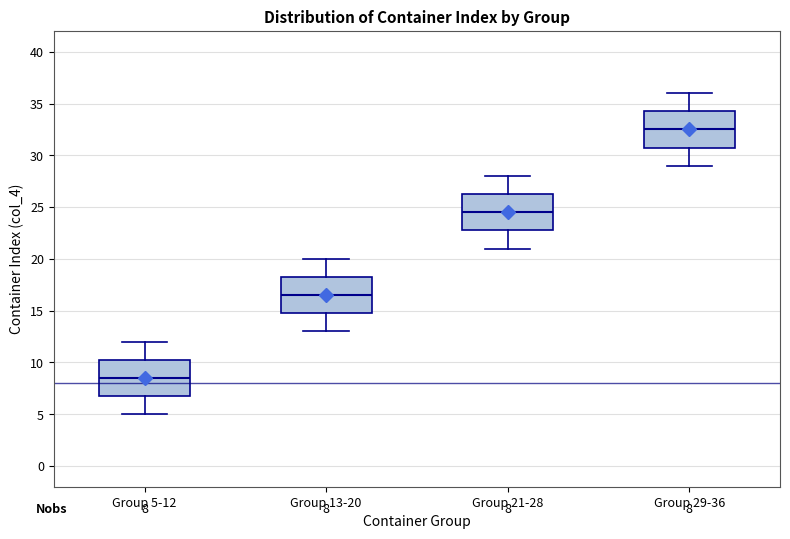

Which box's median line is the highest?

Group 29-36